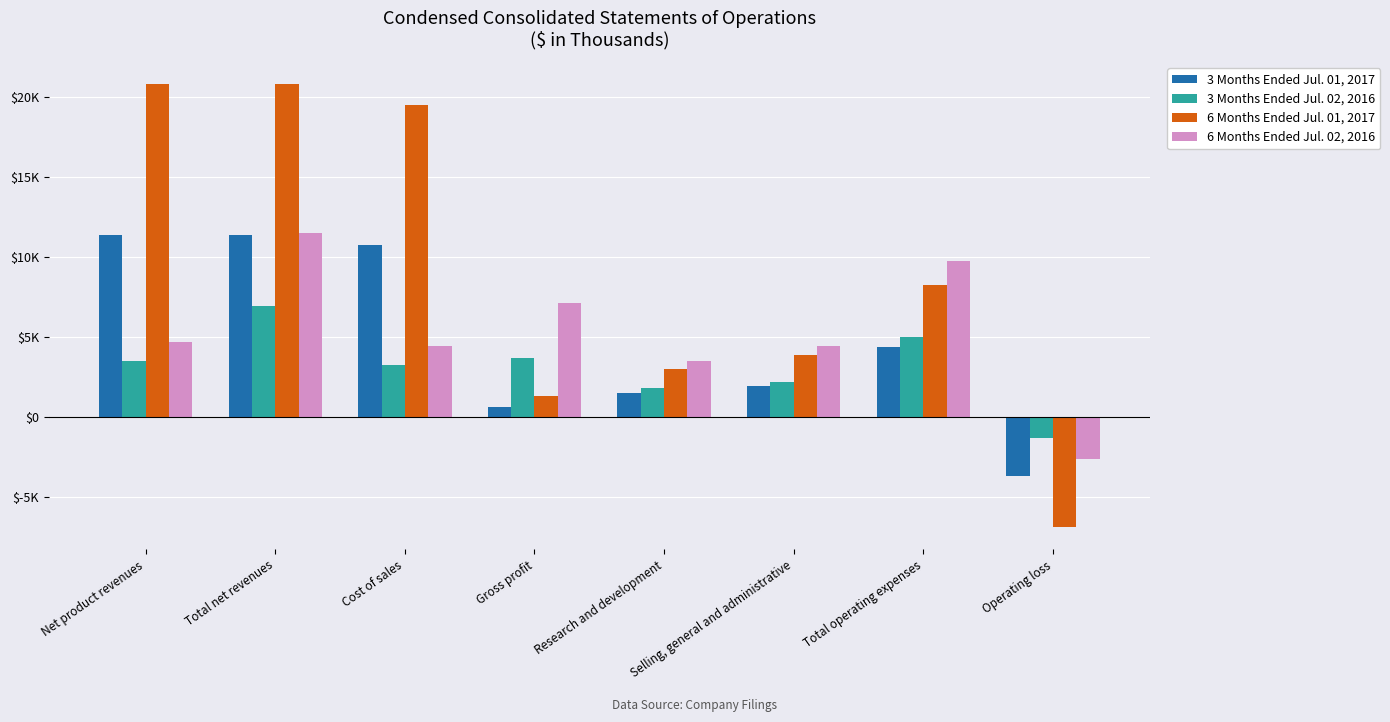

Are the bars grouped side by side (vs. stacked)?

Yes